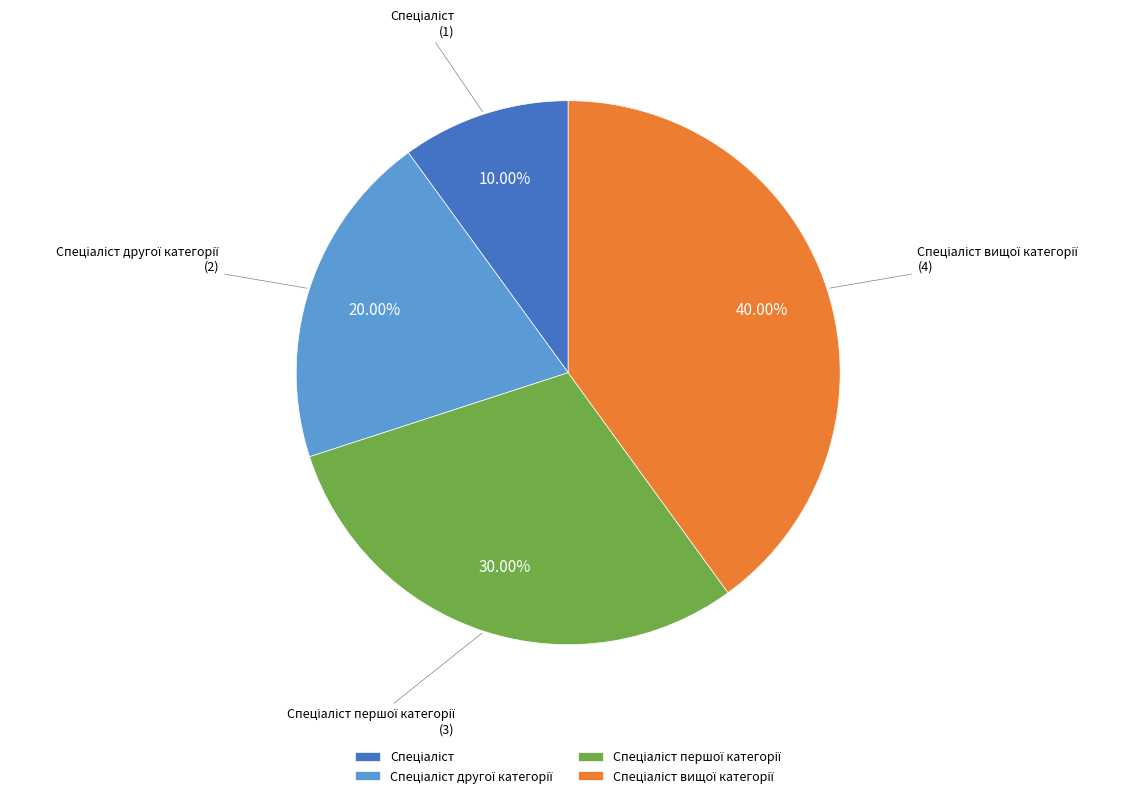

Does any single category account for the majority?

No